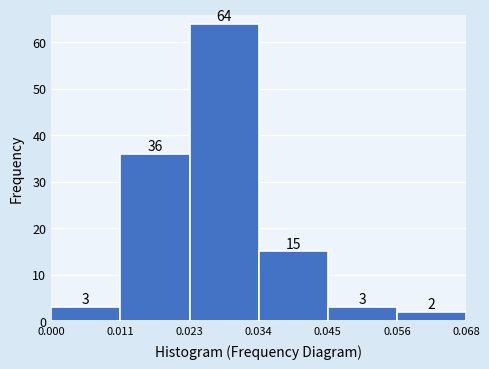

Reading left to right, list every bar in this chart as the range it spans on the x-axis followed by its height.

0.000 to 0.011: 3
0.011 to 0.023: 36
0.023 to 0.034: 64
0.034 to 0.045: 15
0.045 to 0.056: 3
0.056 to 0.068: 2